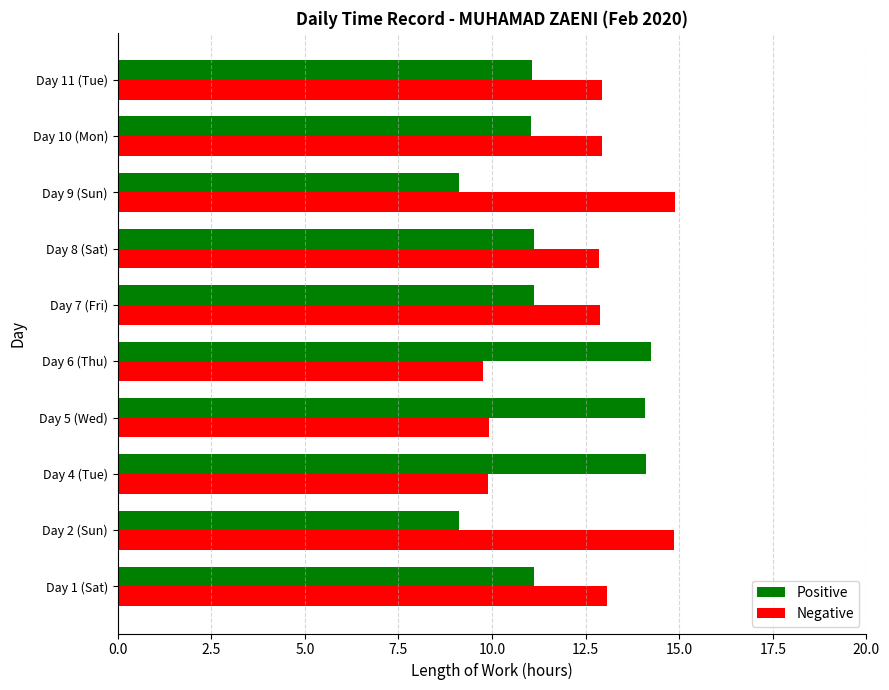

How many data points in Negative are above 12?

7